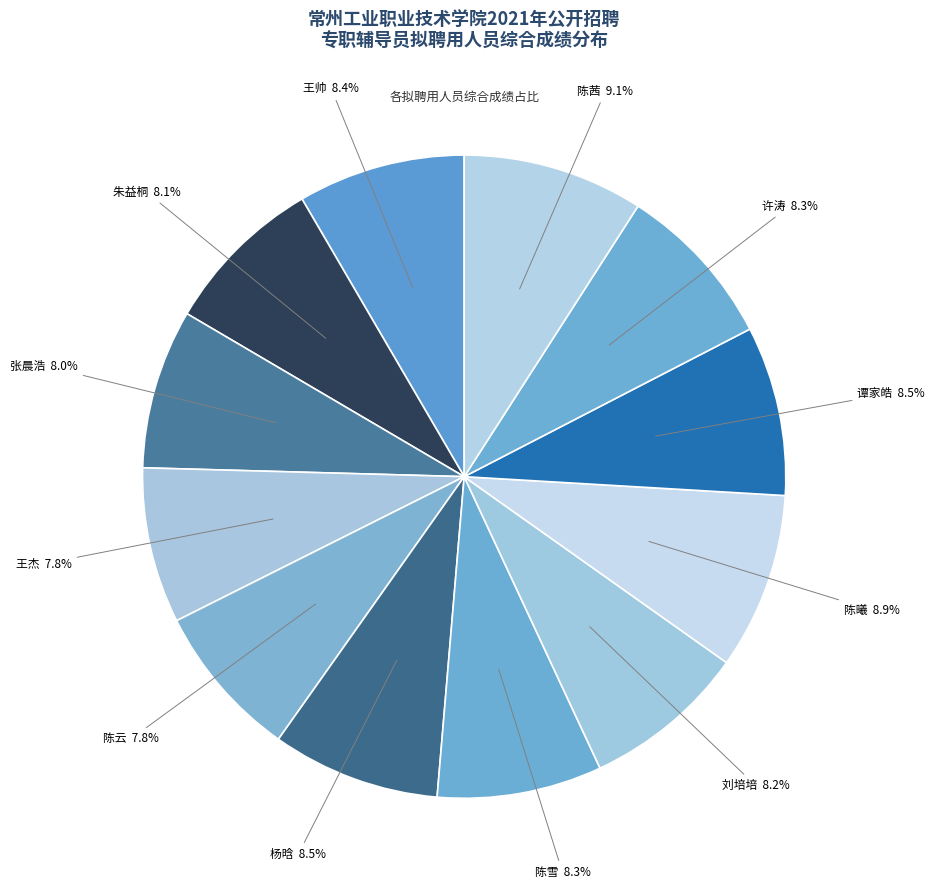

How many slices are in this pie chart?

12